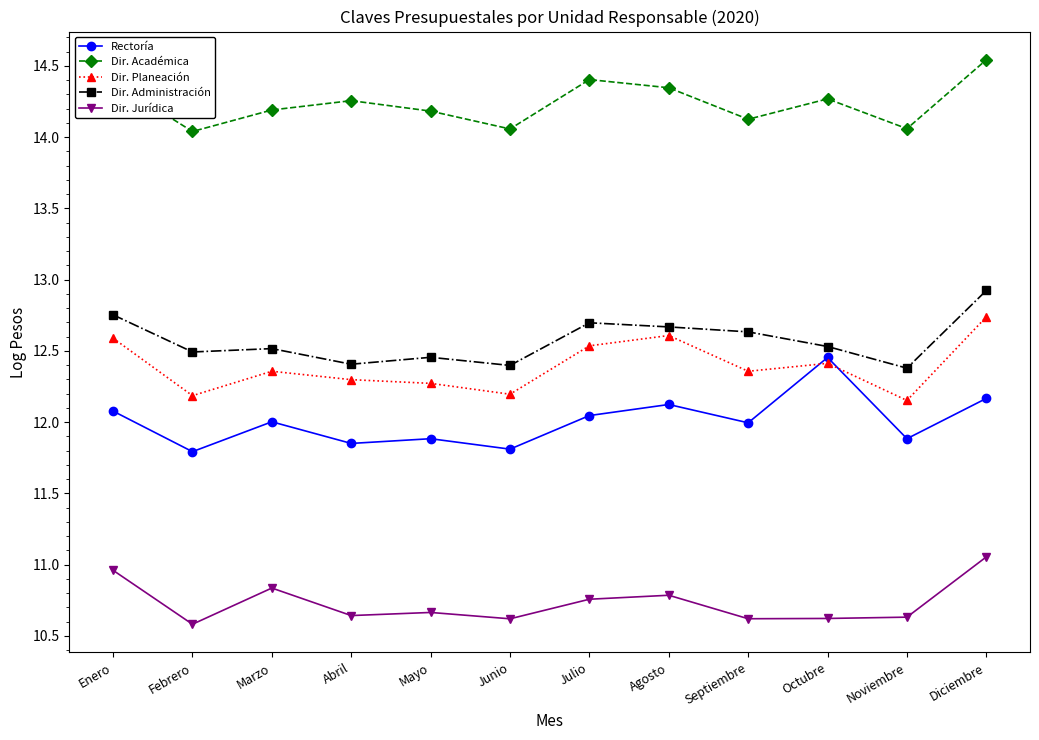

Which series has the largest total across all categories?

Dir. Académica